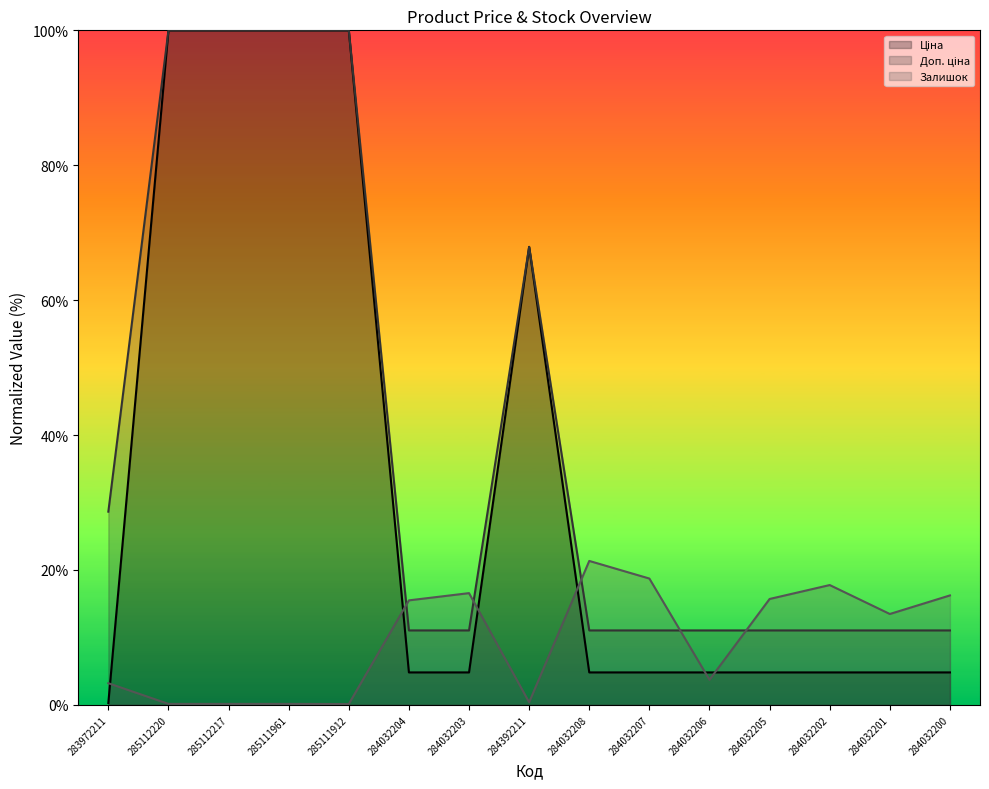

What is the sum of all Ціна (line) values?

511.5